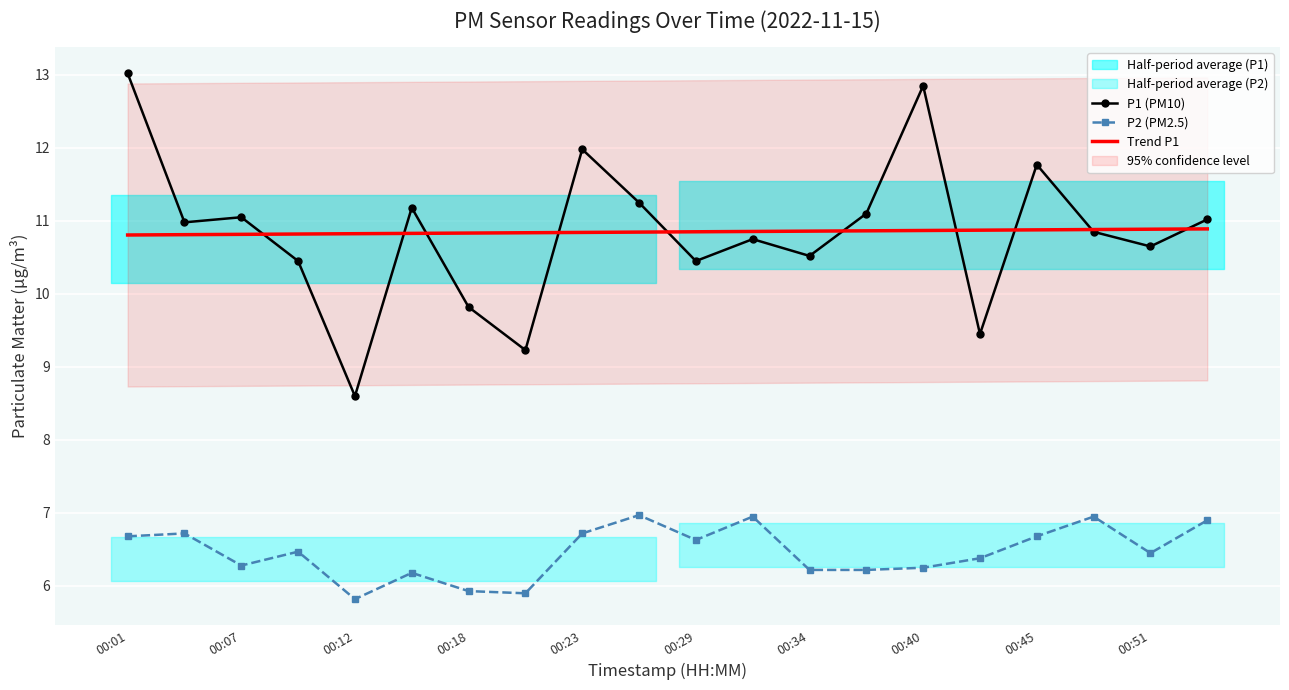

True or false: P2 (PM2.5) has a value of 3.5 at 00:07.

False